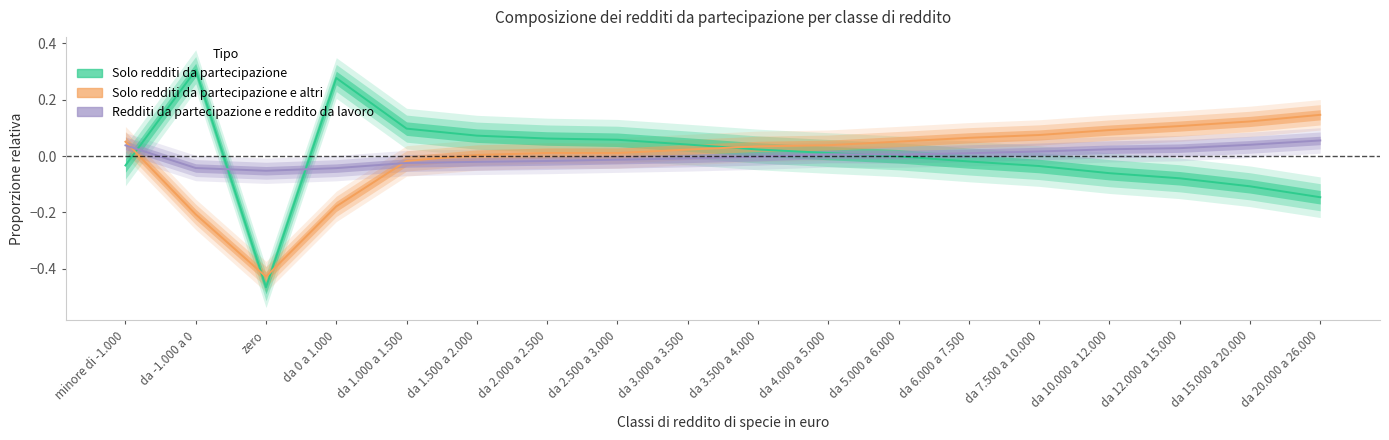

How many intersections are there between Solo redditi da partecipazione e altri and Solo redditi da partecipazione?

4